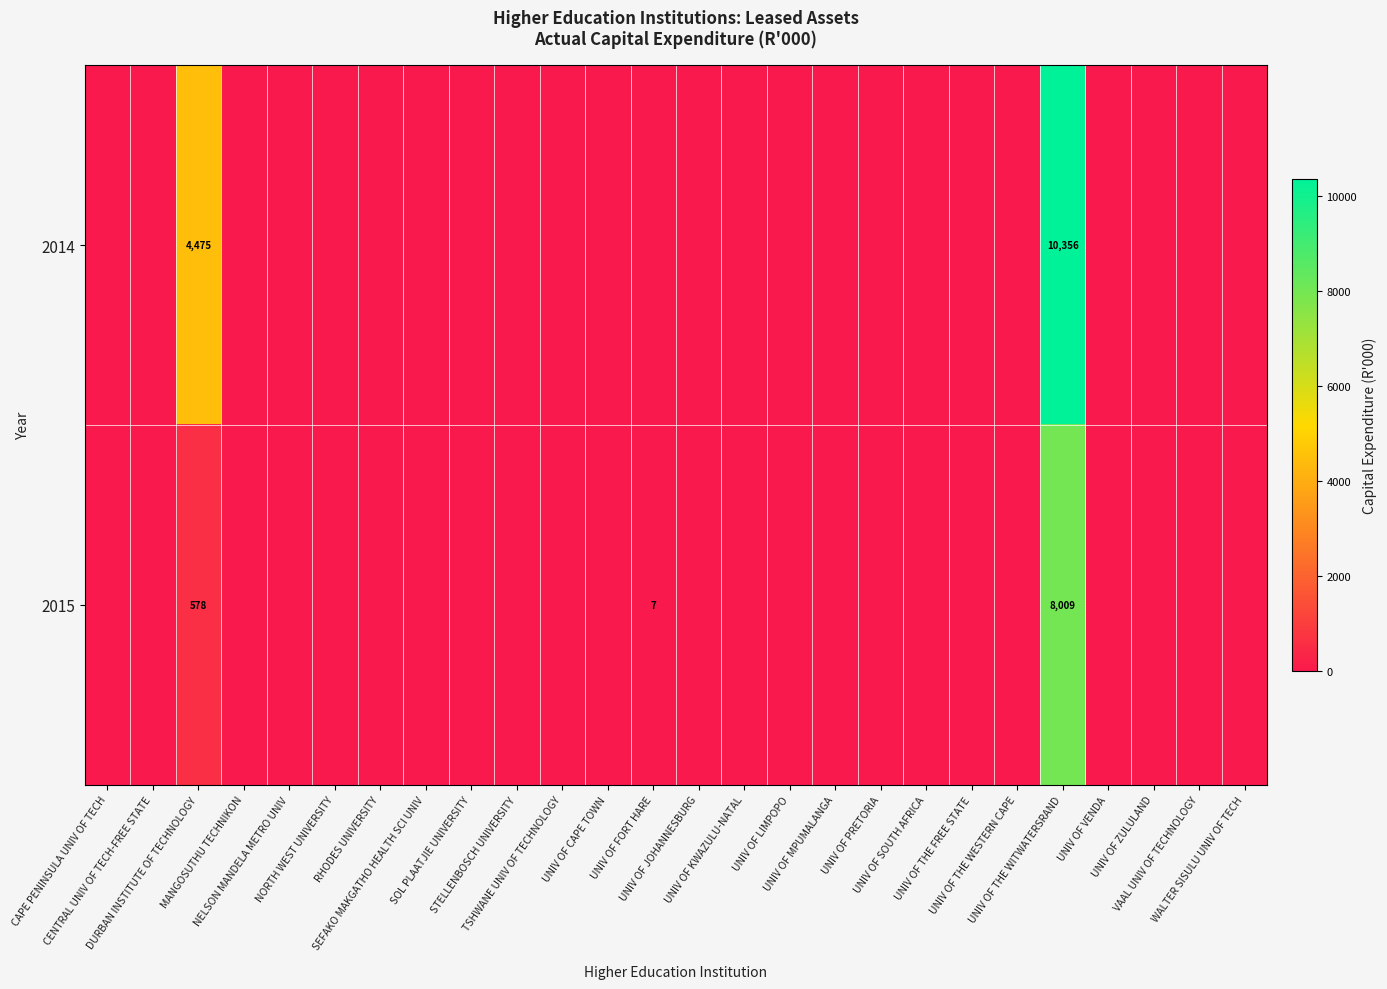

At which category is the sum across all series the highest?

UNIV OF THE WITWATERSRAND